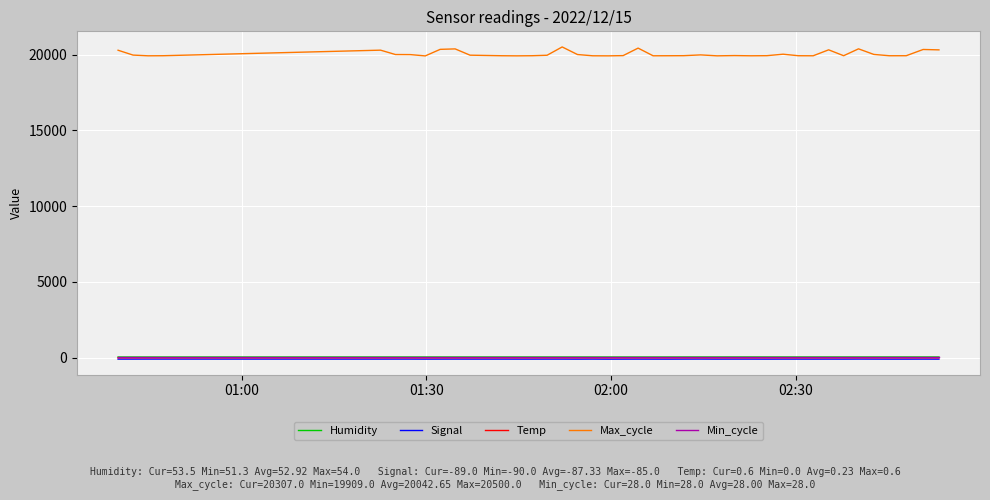

Which series has the largest range (max minus min)?

Max_cycle